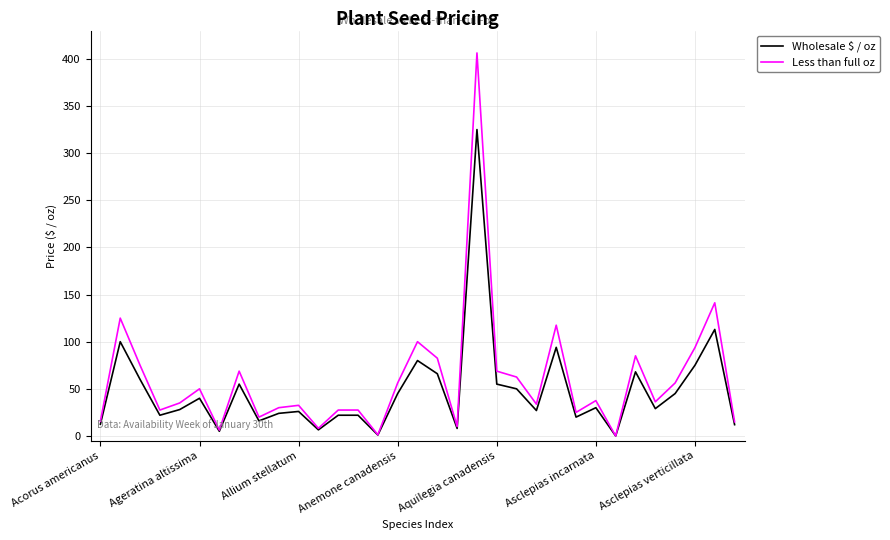

What is the sum of all Less than full oz values?

1977.5